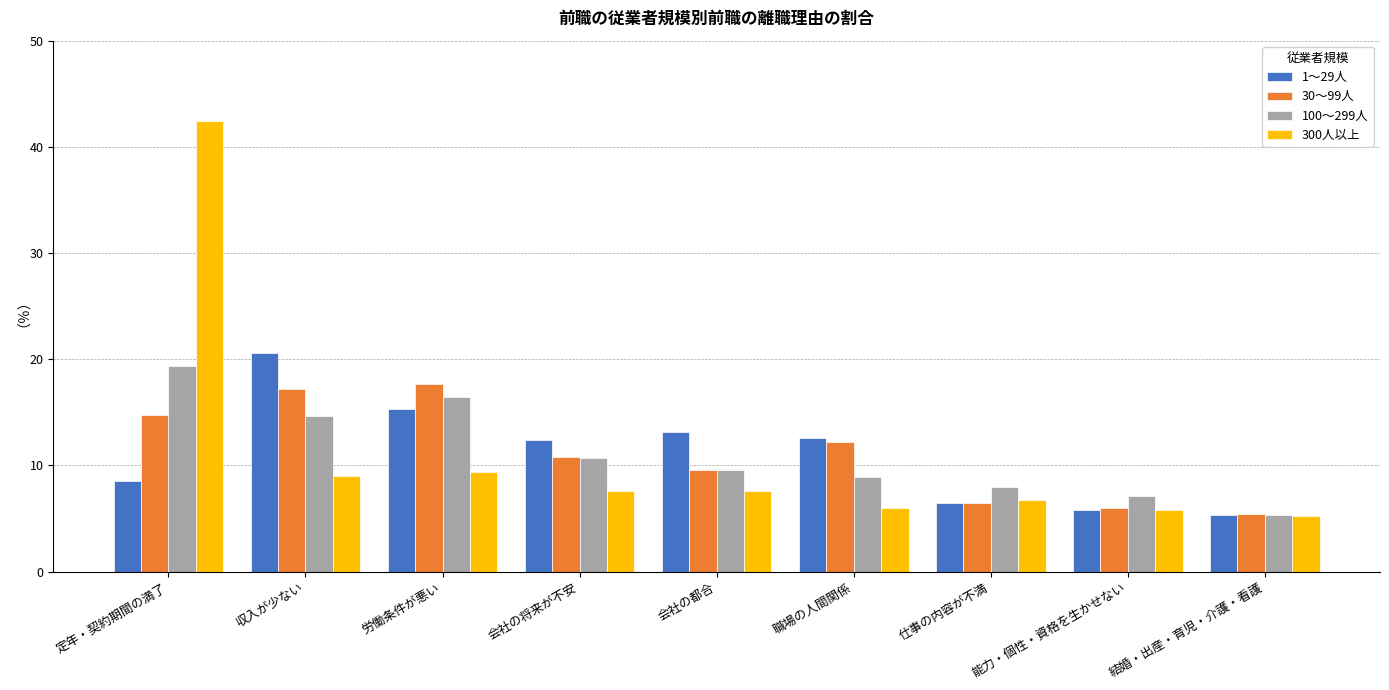

Is the value of 1～29人 at 職場の人間関係 greater than the value of 100～299人 at 会社の都合?

Yes